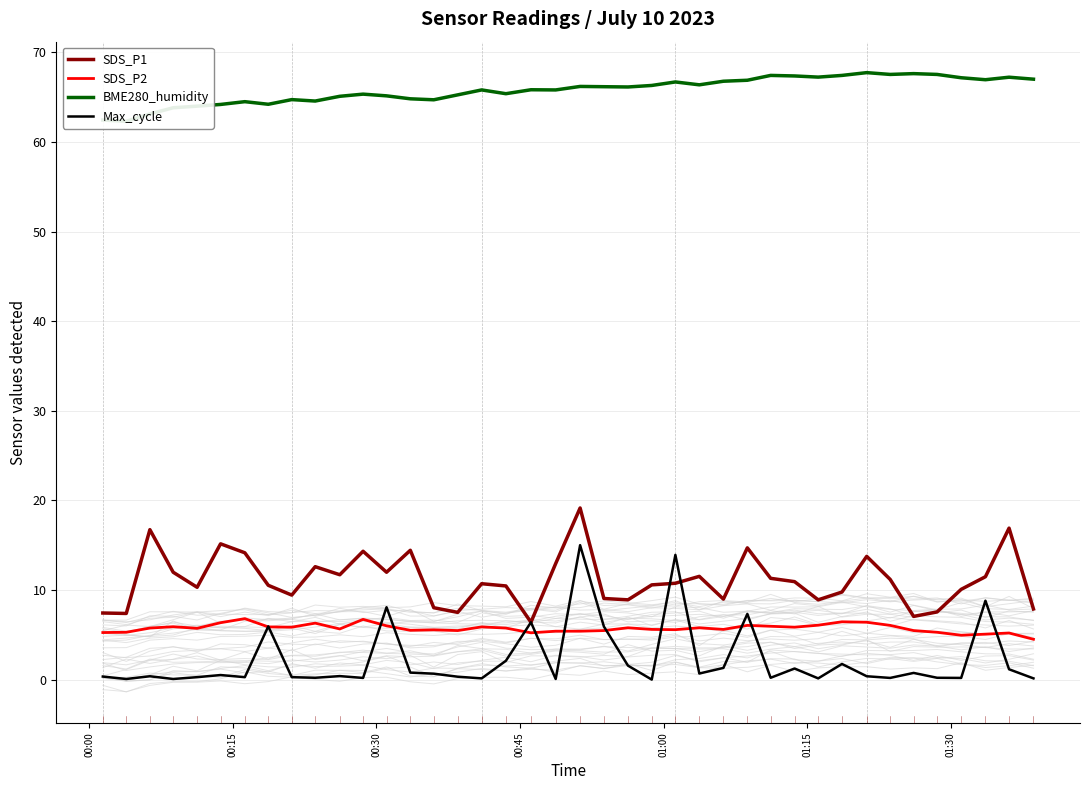

How many interior local peaks does the BME280_humidity series have?

11